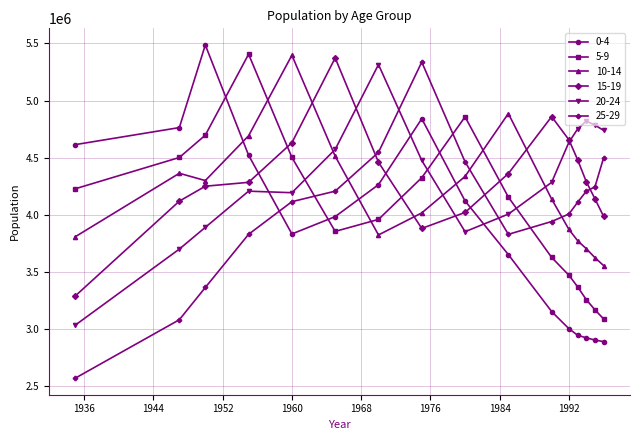

How many interior local valleys does the 25-29 series have?

1